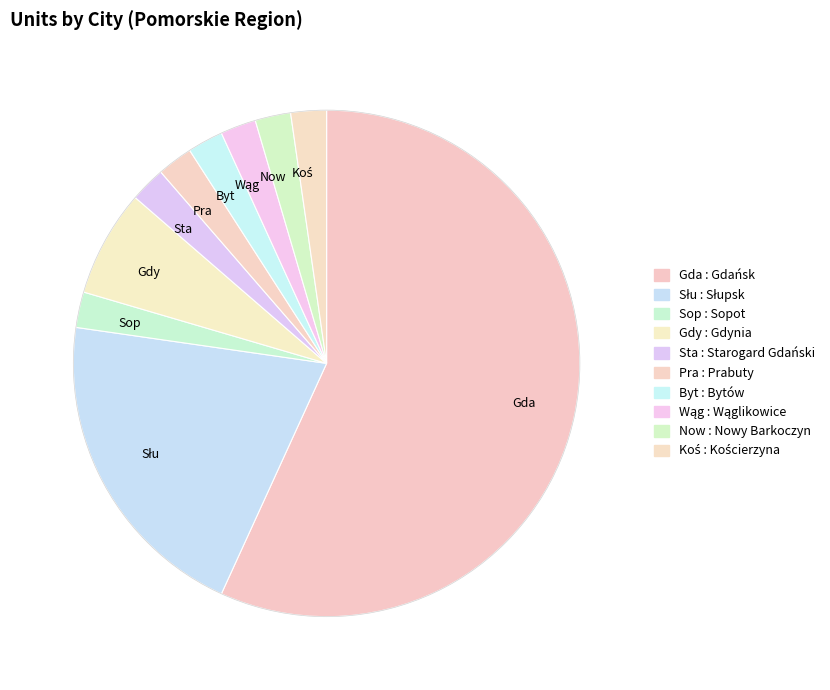

Which category has the biggest portion of the pie?

Gda